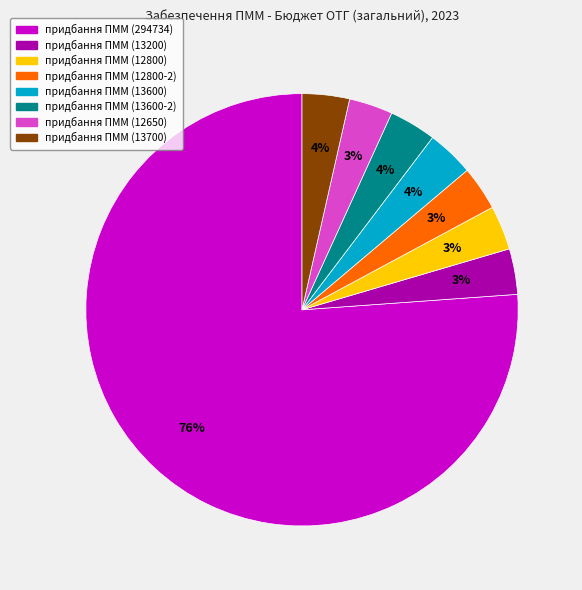

How many segments does this pie chart have?

8